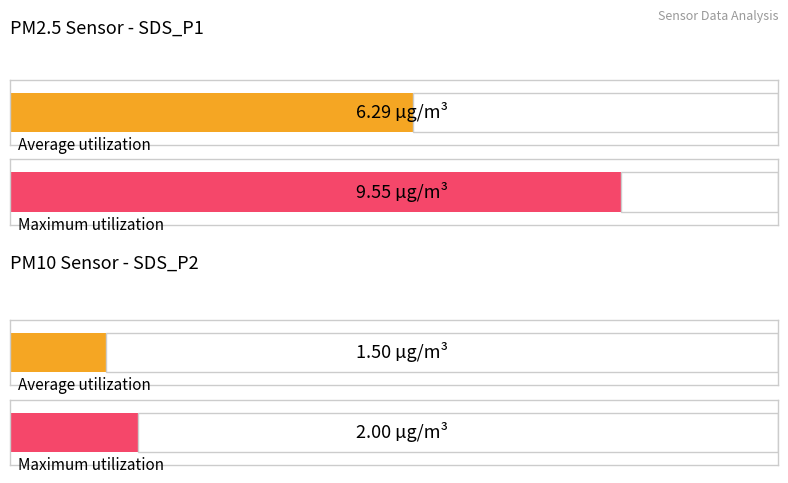

How many bars are there in each group?

2